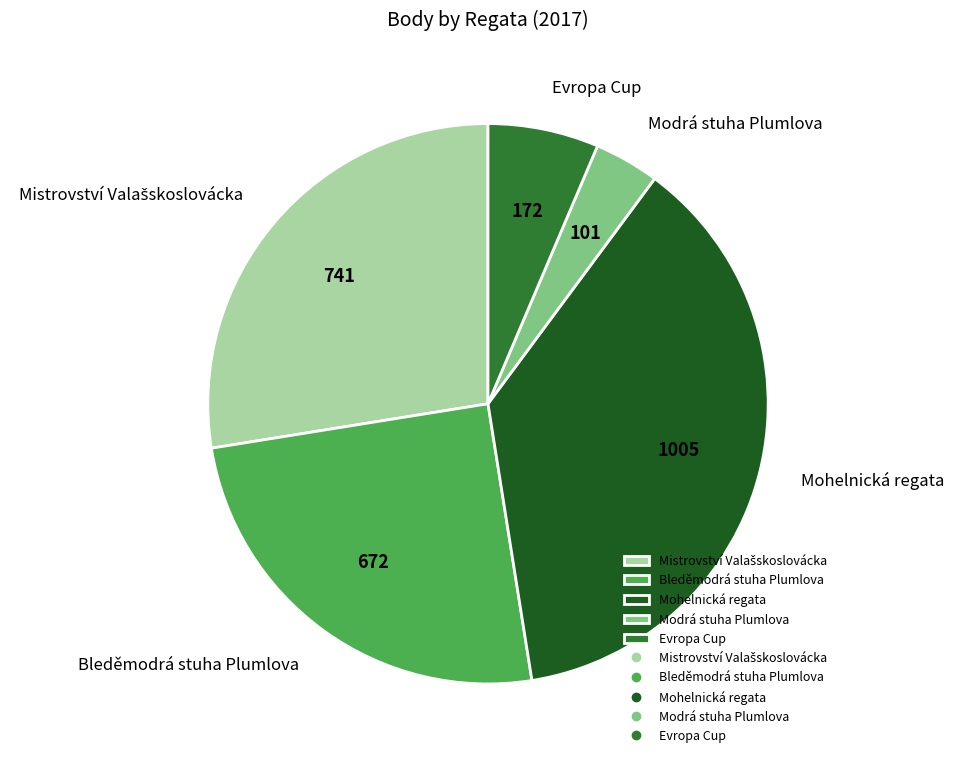

What is the ratio of the value at Evropa Cup to the value at Modrá stuha Plumlova?

1.7